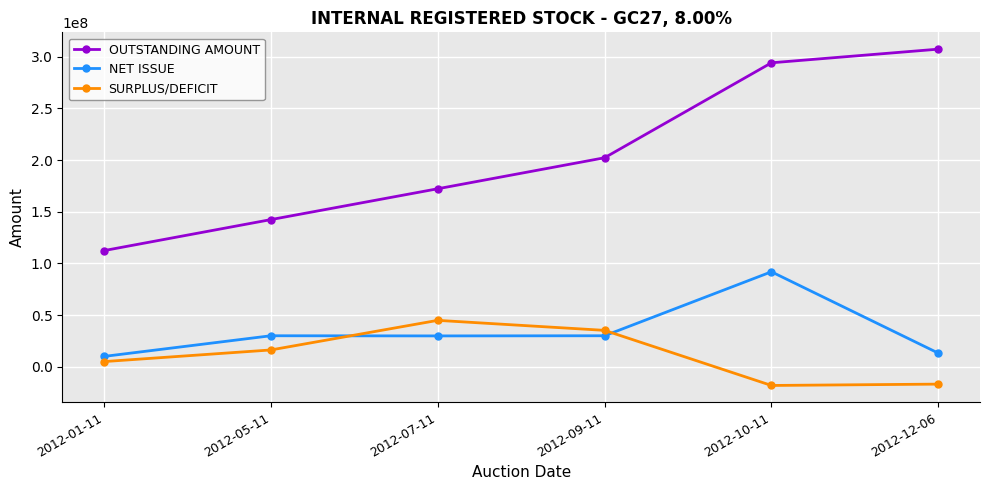

Is this an area chart (filled region under the line)?

No